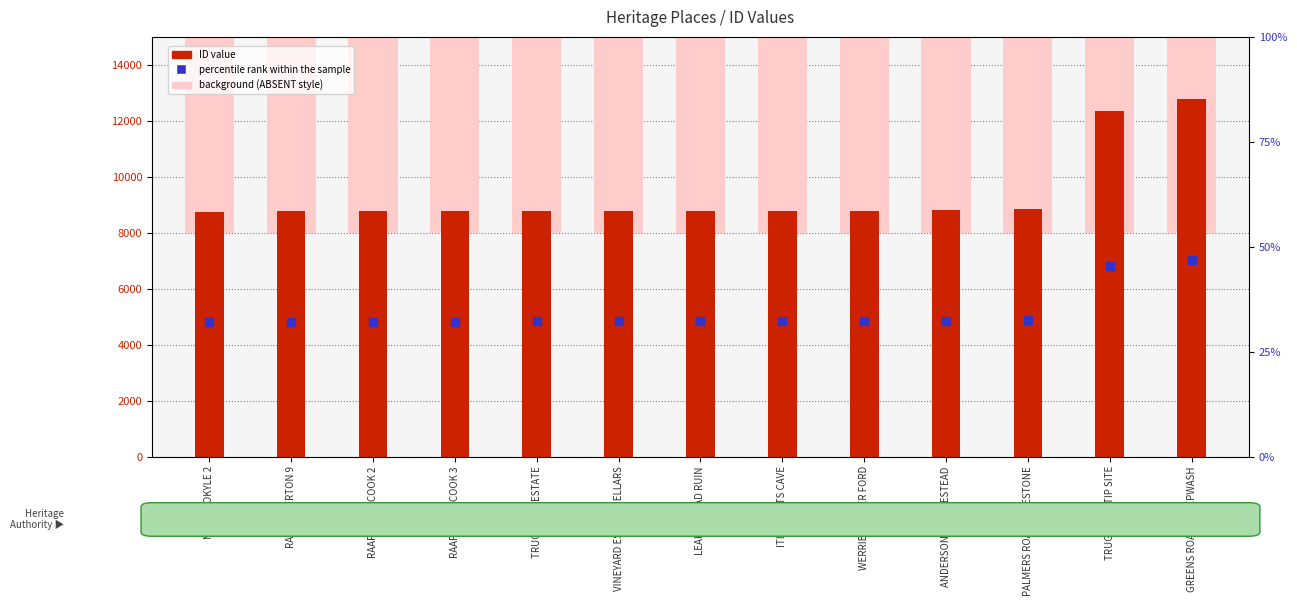

Which series reaches the minimum Y coordinate?

percentile rank within the sample